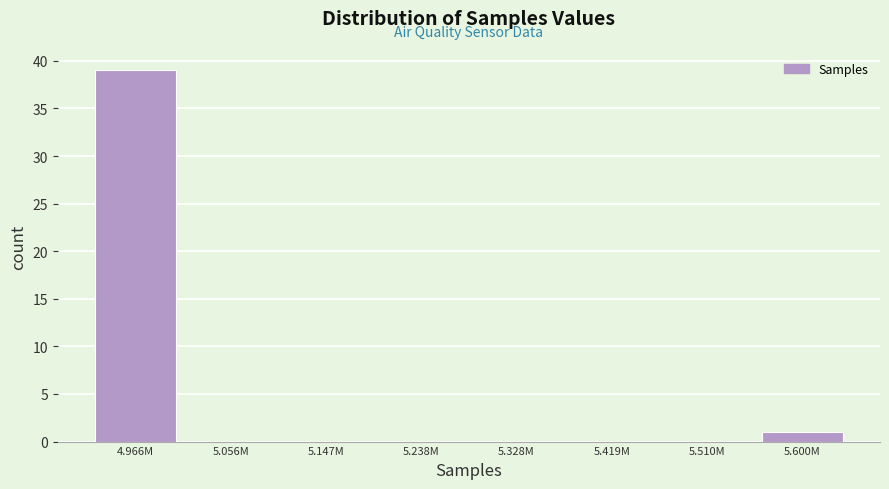

Reading left to right, what are all the values shown in this chart?

4.966M=39	5.056M=0	5.147M=0	5.238M=0	5.328M=0	5.419M=0	5.510M=0	5.600M=1